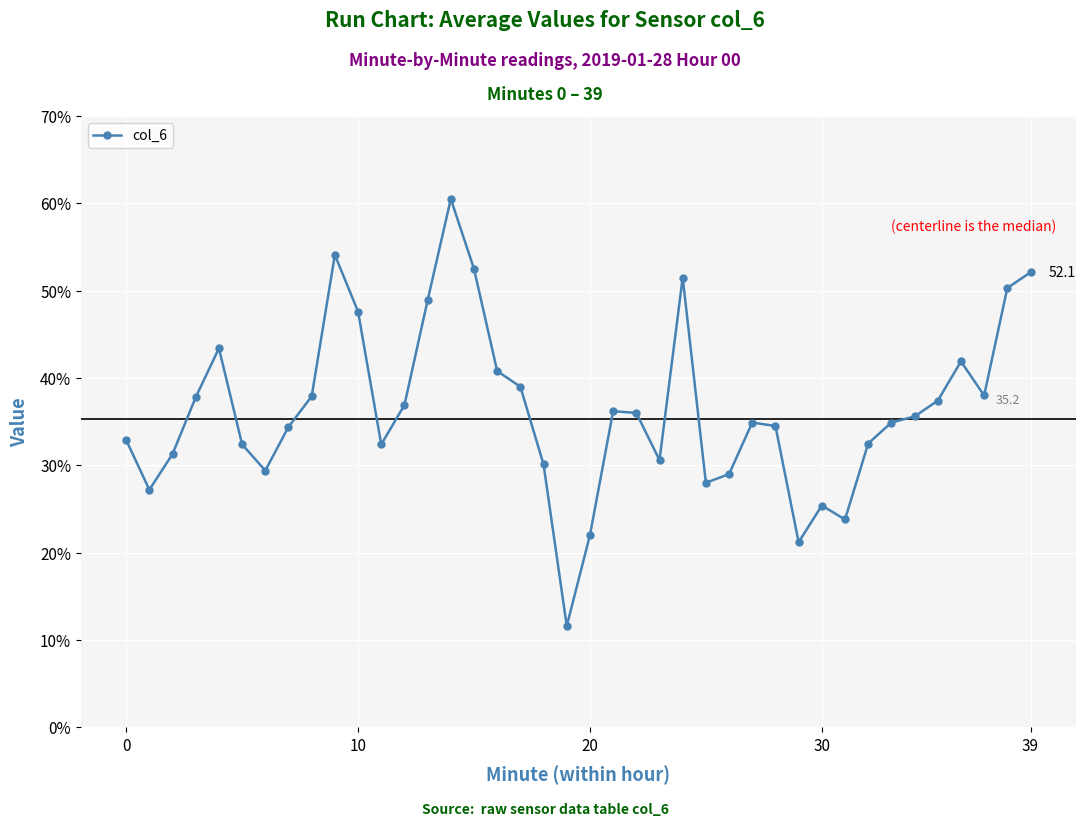

True or false: there are more than 2 points higher than both neighbors.

True